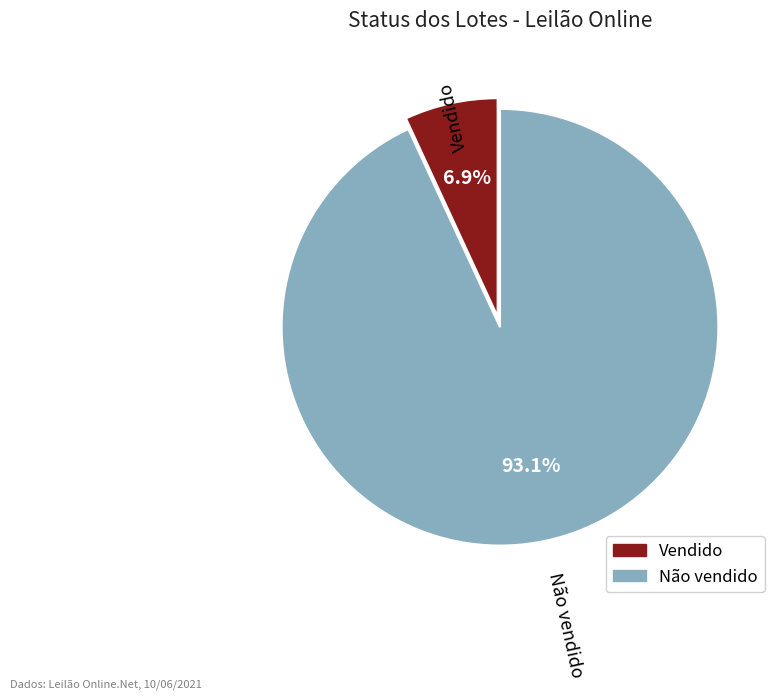

What percentage is the Vendido slice, to the nearest percent?

7%